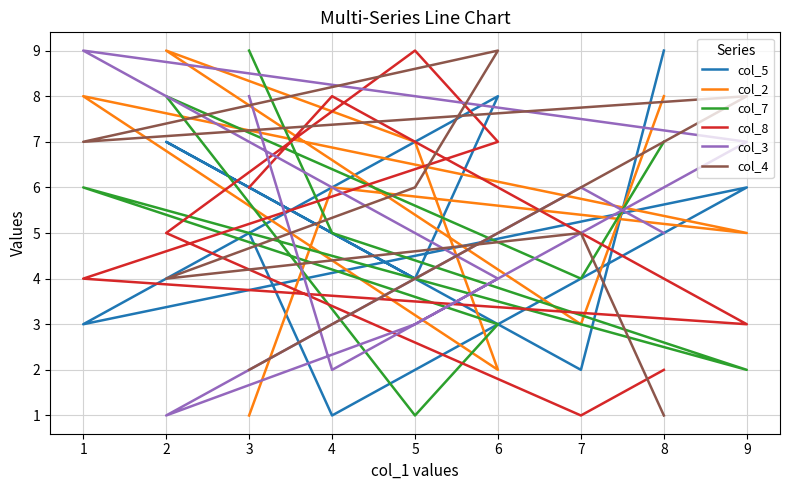

What is the difference between the second highest and second lowest values in the col_5 series?

6